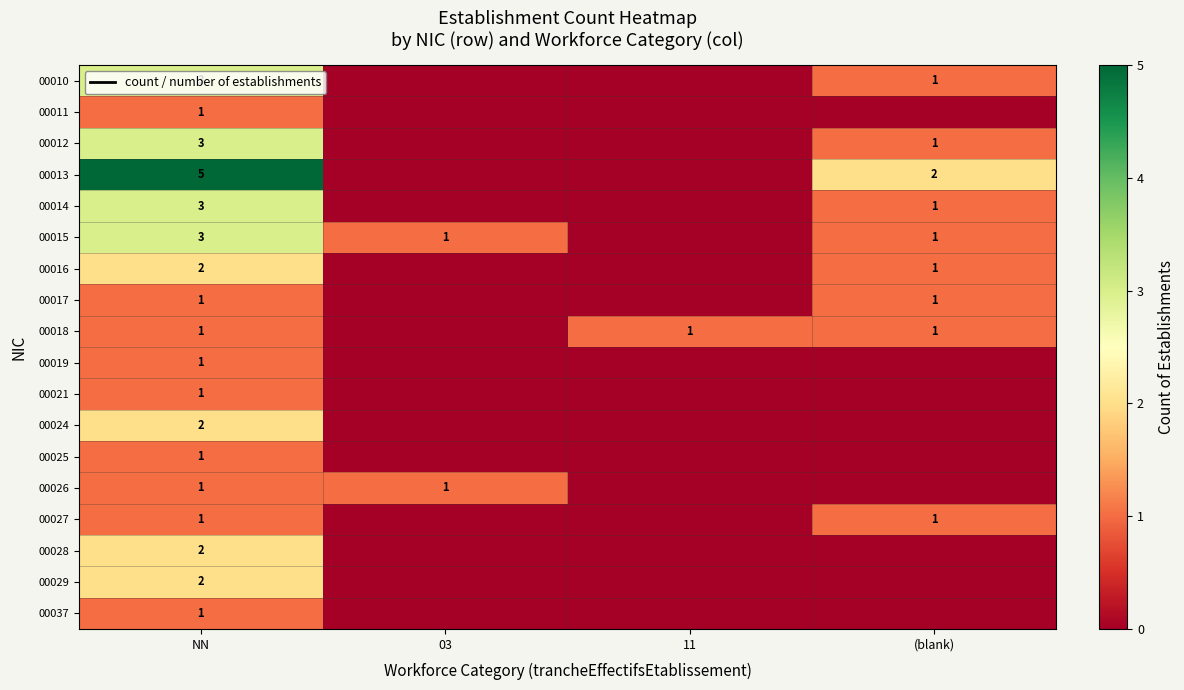

True or false: 00016 has a value of 0 at NN.

False